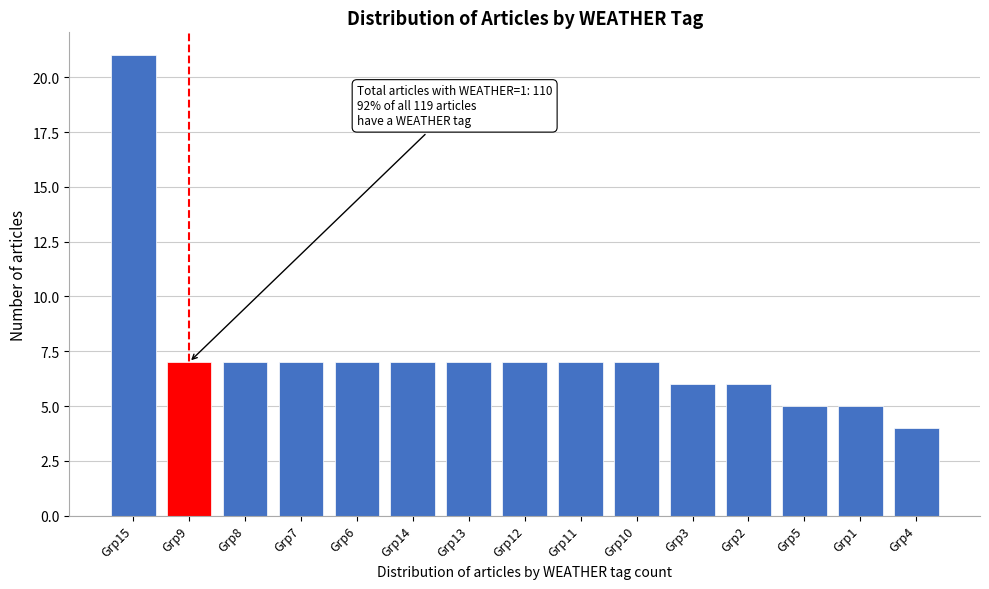

Reading left to right, list all the values displayed in this chart.

Grp15=21	Grp9=7	Grp8=7	Grp7=7	Grp6=7	Grp14=7	Grp13=7	Grp12=7	Grp11=7	Grp10=7	Grp3=6	Grp2=6	Grp5=5	Grp1=5	Grp4=4